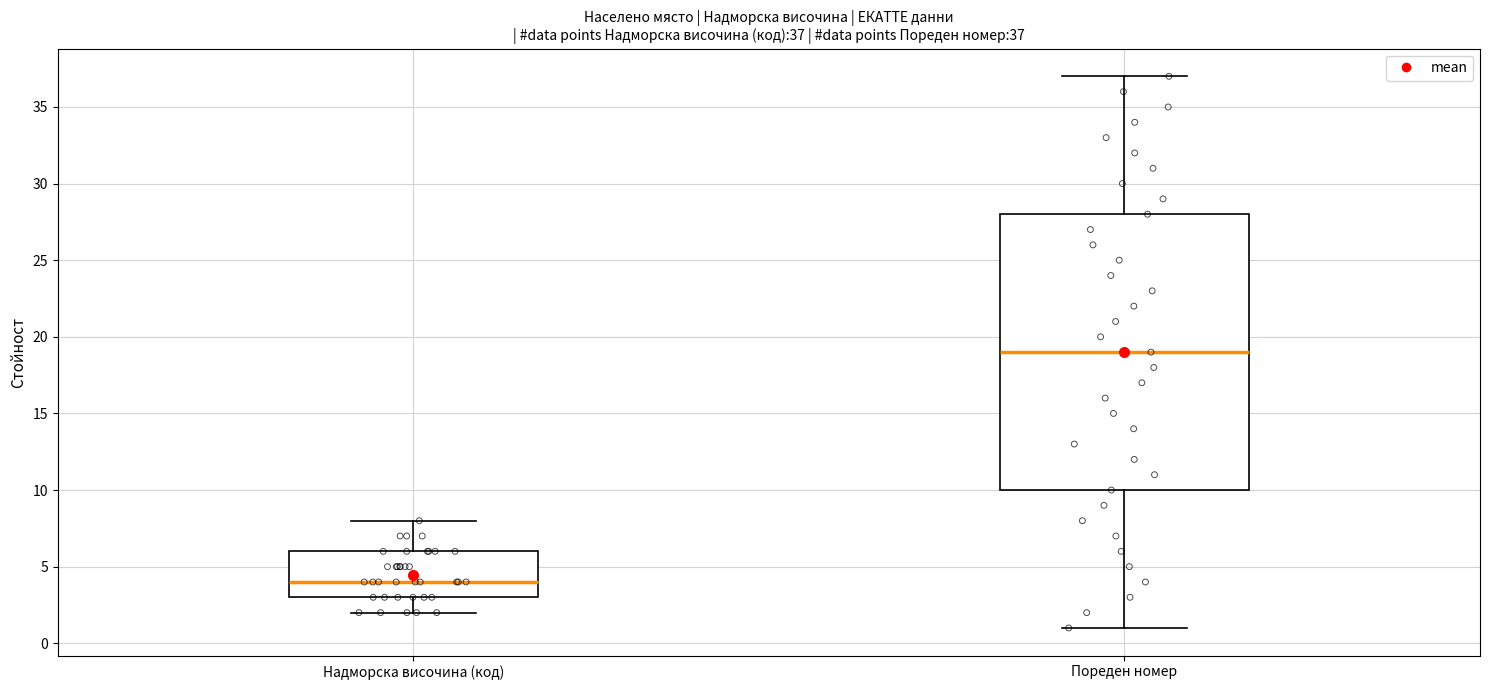

Which box is the tallest, from its lower edge to its upper edge?

Пореден номер